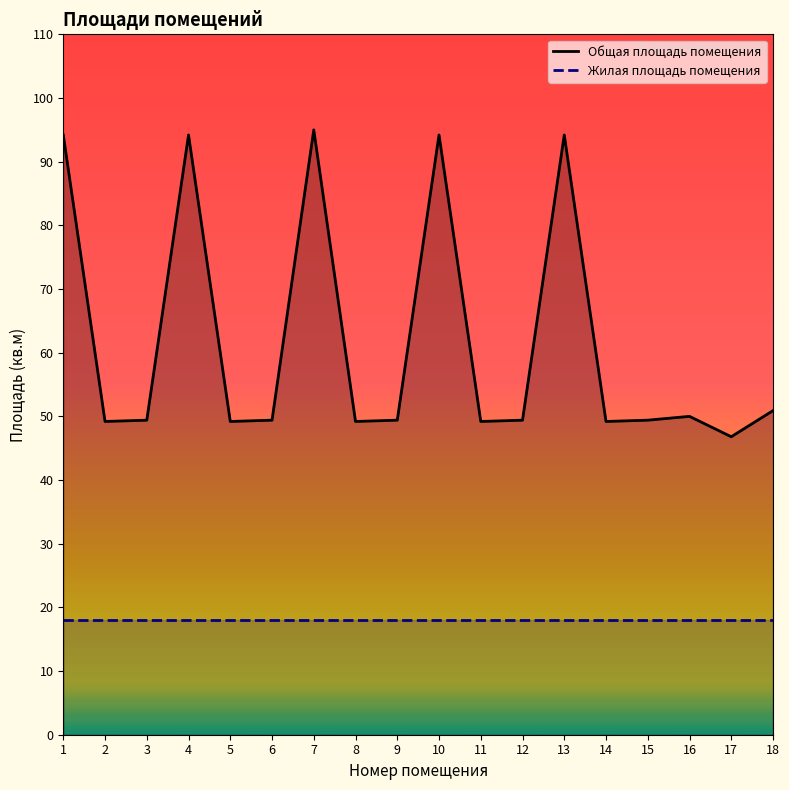

What is the approximate value at 4?

94.2